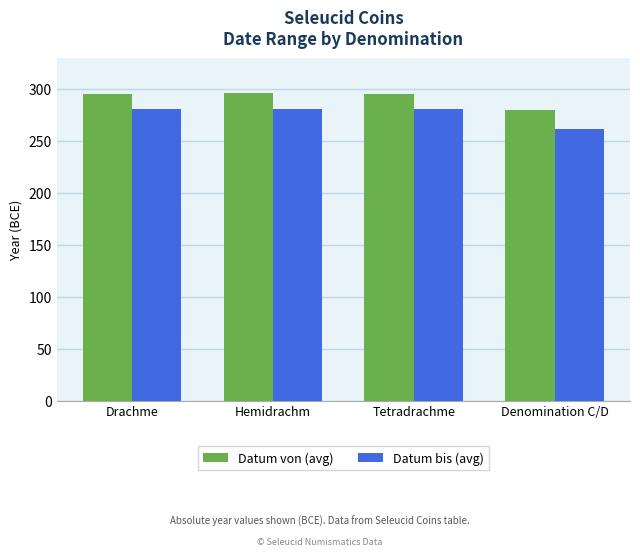

What position from the right is Tetradrachme?

2